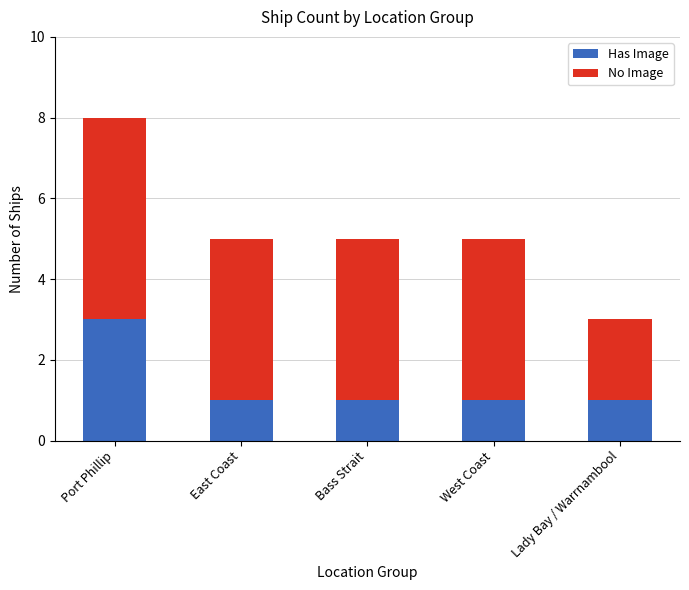

What is the highest value of the Has Image series?

3